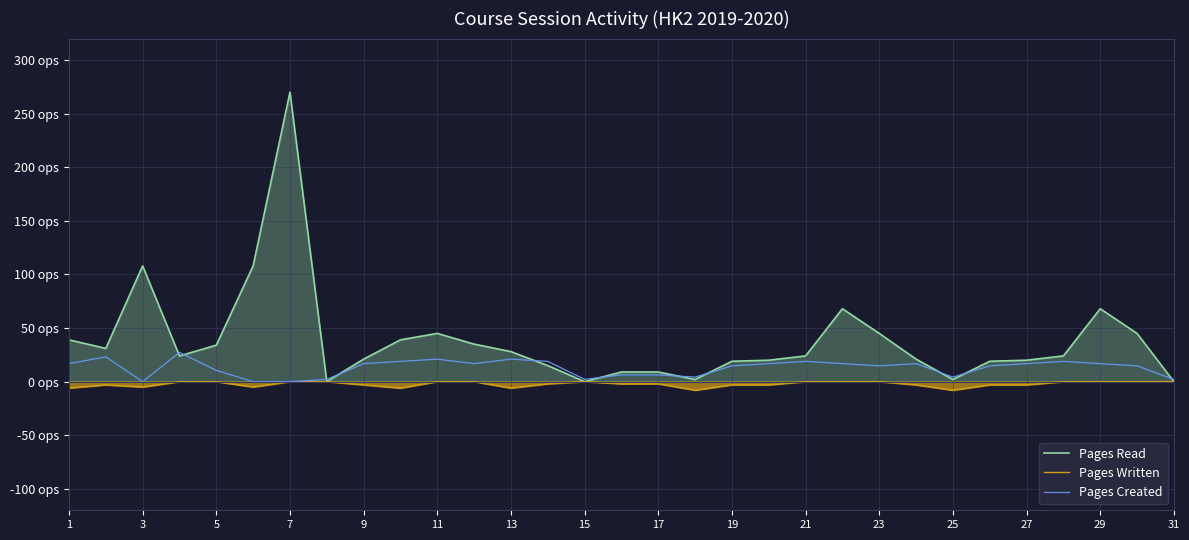

At which label does Pages Read first exceed 24?

1